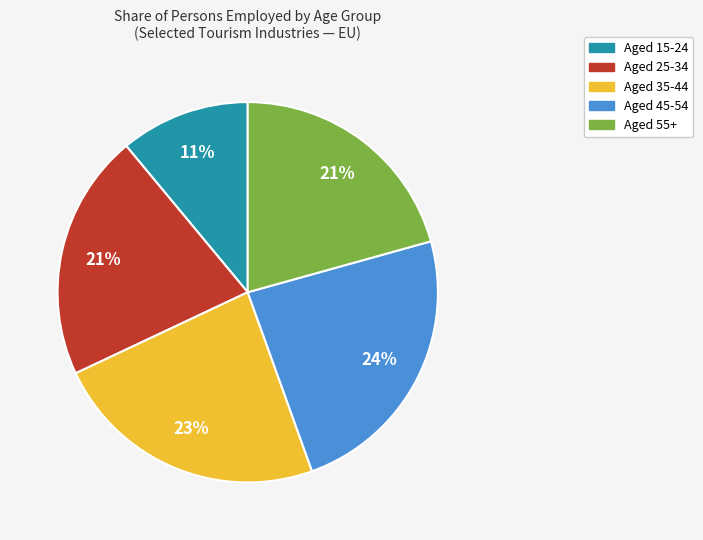

To the nearest percent, what is the average slice percentage?

20%